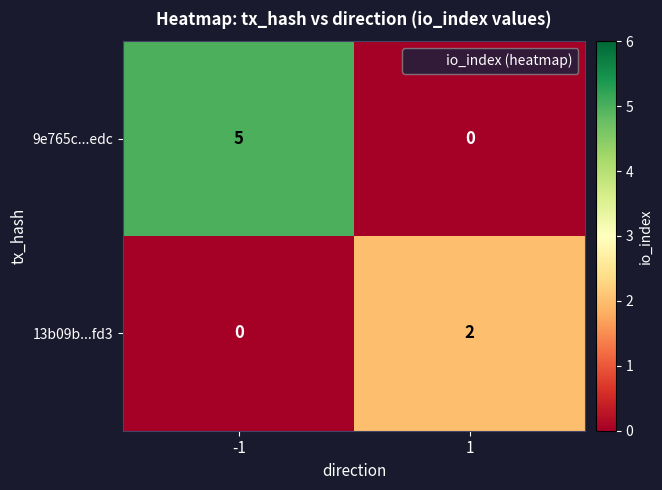

True or false: 9e765c...edc has a value of -2 at 1.

False